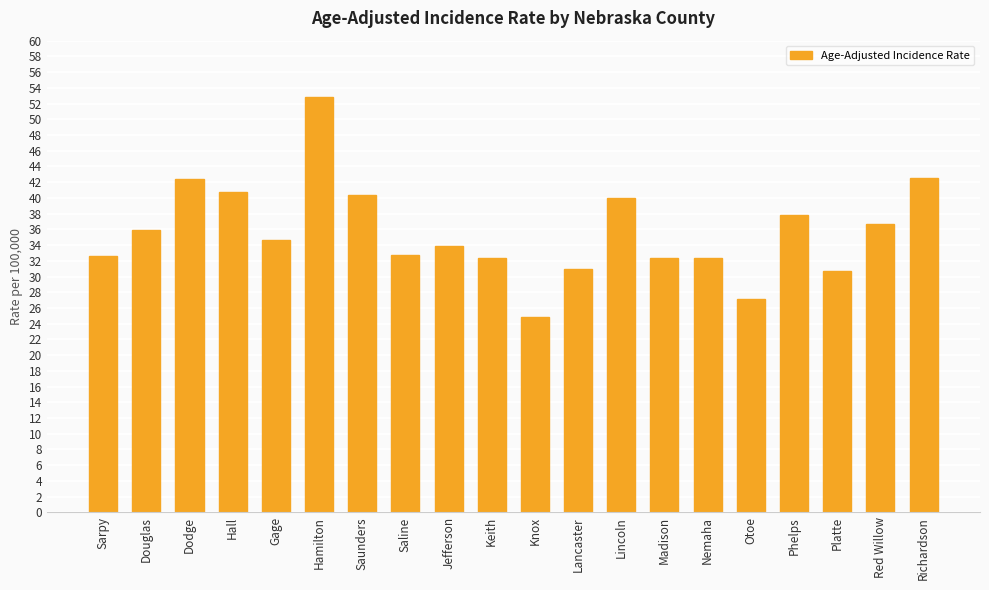

What is the change in value from Gage to Phelps?

+3.2